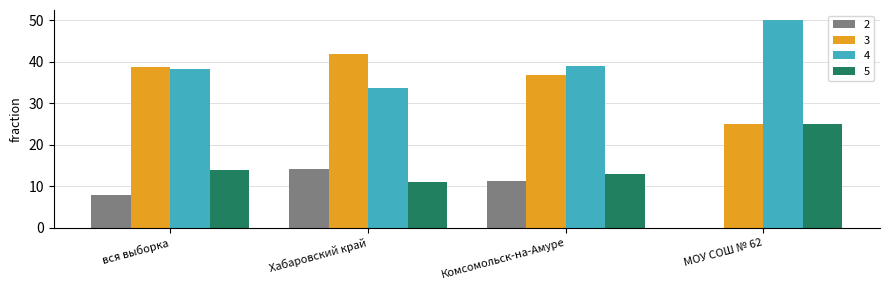

What is the sum of the 3 values at вся выборка and Хабаровский край?

80.7